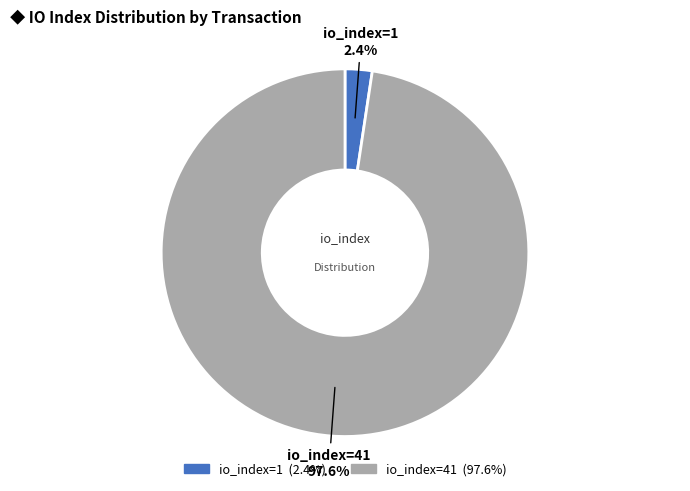

Rank the categories by value from lowest to highest.

io_index=1, io_index=41